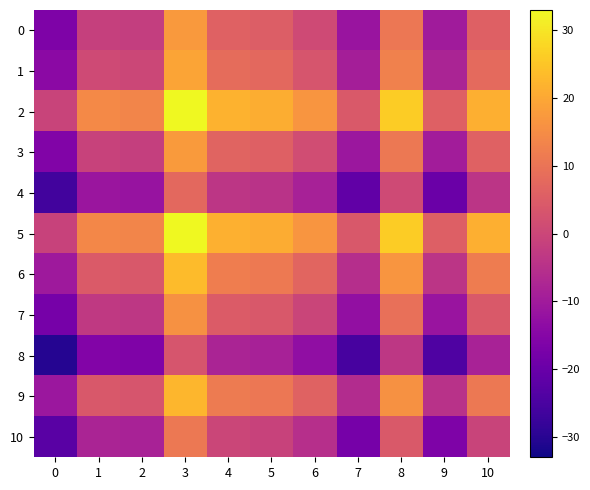

Rank the series at 6 from highest to lowest value.

2, 5, 6, 9, 1, 3, 0, 7, 10, 4, 8